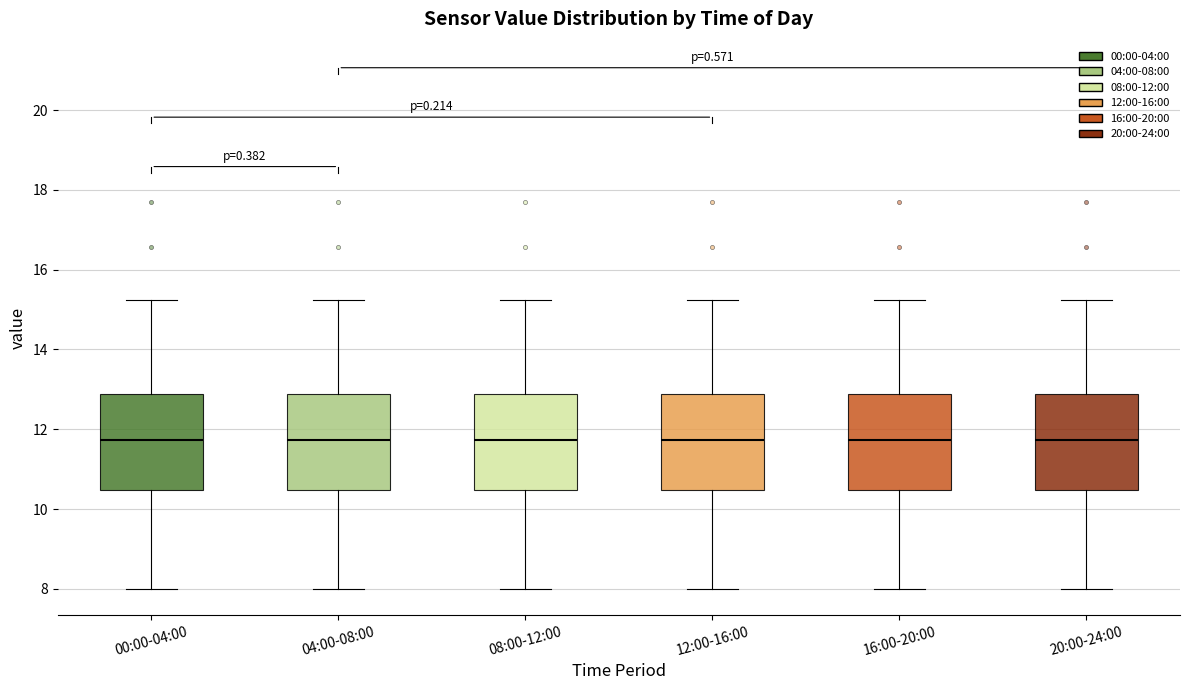

Reading left to right, transcribe this box plot: for each box, give where its median line is, the range the box spans, and where its two whiskers end, as read against the y-axis. The values are not printed on the chart, so give them approximately, as read against the axis.

00:00-04:00: median 11.8, box 10.4 to 12.8, whiskers 8.0 to 15.2
04:00-08:00: median 11.8, box 10.4 to 12.8, whiskers 8.0 to 15.2
08:00-12:00: median 11.8, box 10.4 to 12.8, whiskers 8.0 to 15.2
12:00-16:00: median 11.8, box 10.4 to 12.8, whiskers 8.0 to 15.2
16:00-20:00: median 11.8, box 10.4 to 12.8, whiskers 8.0 to 15.2
20:00-24:00: median 11.8, box 10.4 to 12.8, whiskers 8.0 to 15.2